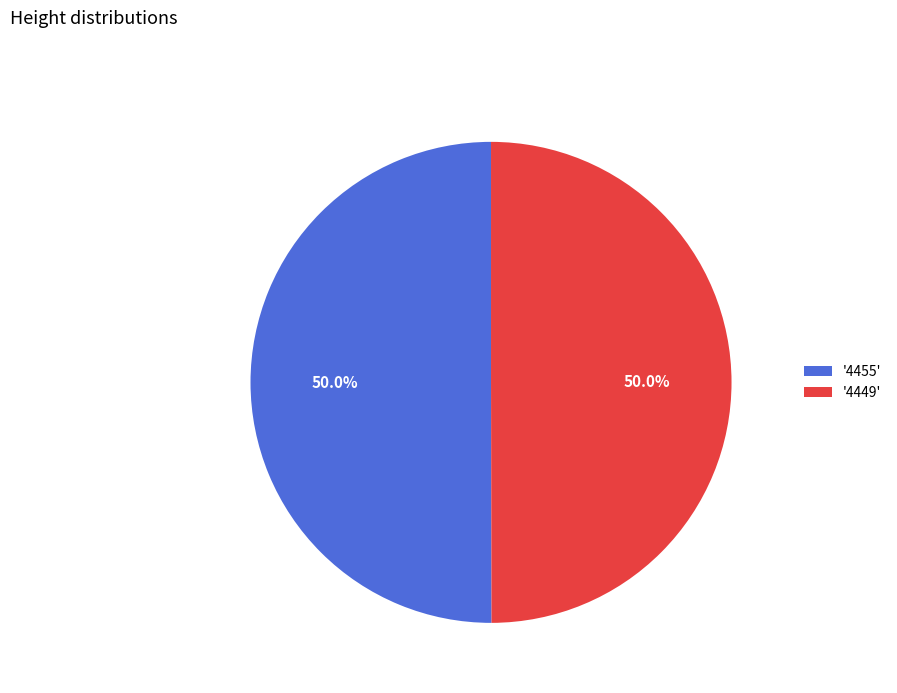

What is the ratio of the value at '4455' to the value at '4449'?

1.0